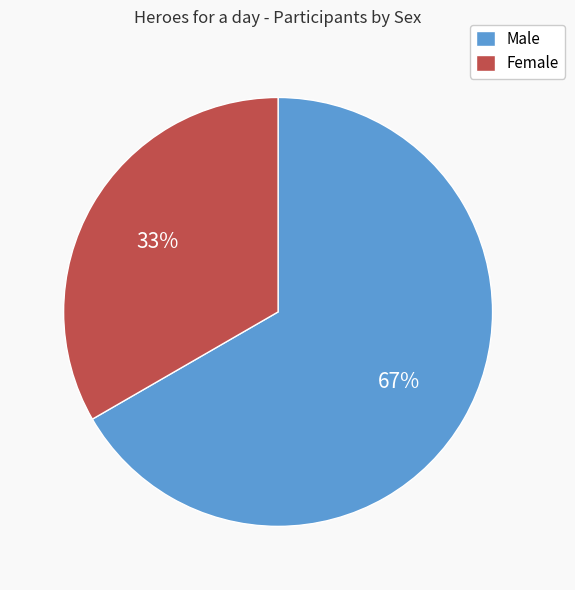

Which slice represents more than half of the pie?

Male